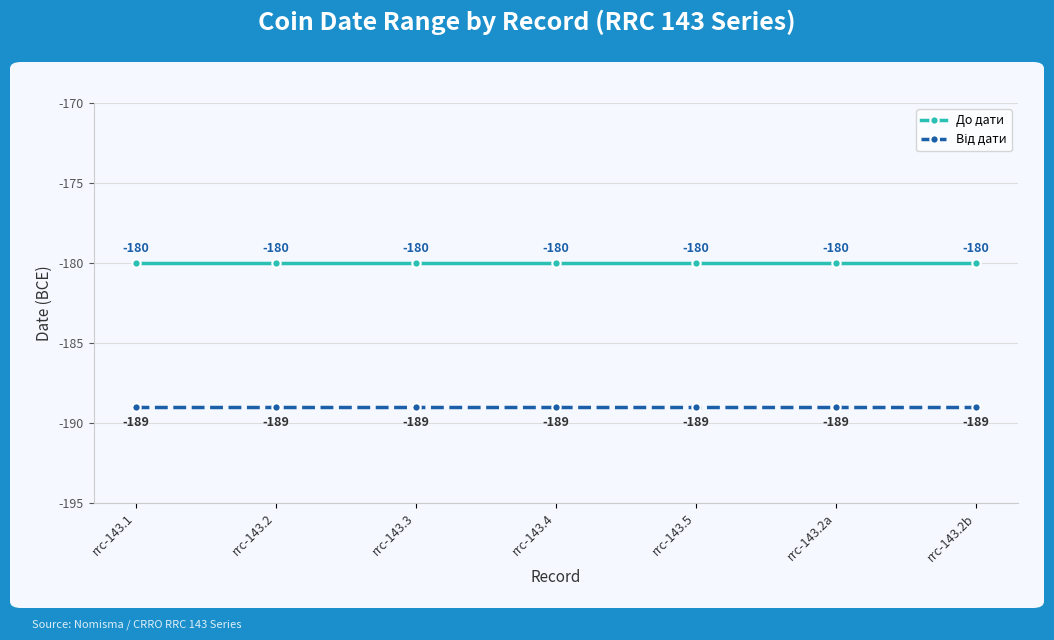

What is the spread (max minus min) of values at rrc-143.2?

9